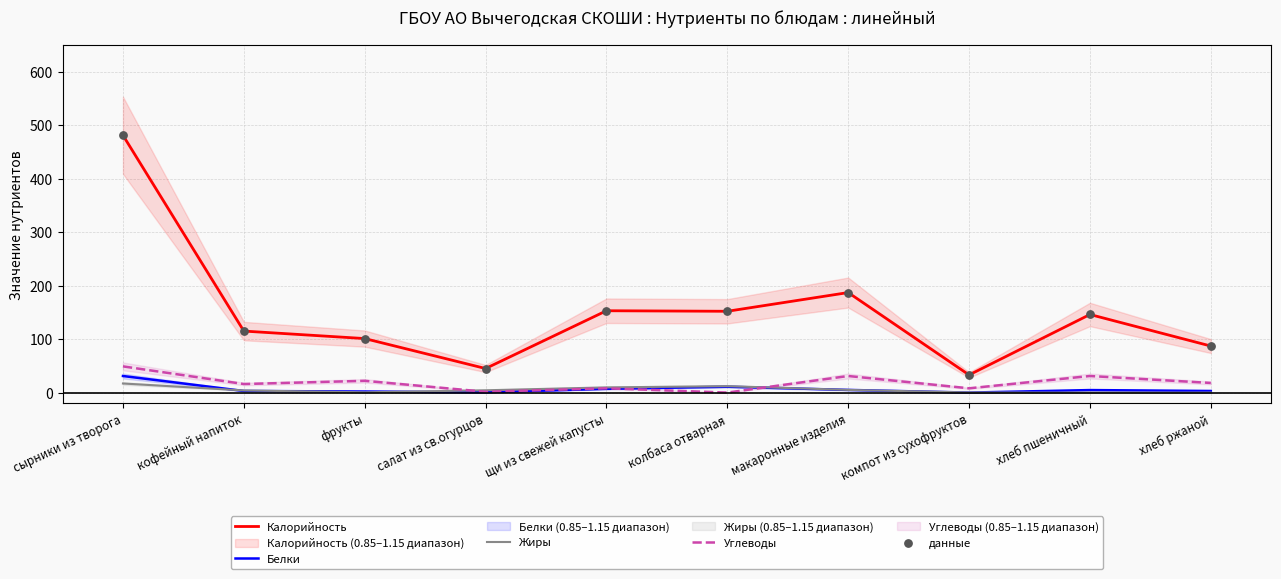

Which series contains the highest Y value?

Калорийность